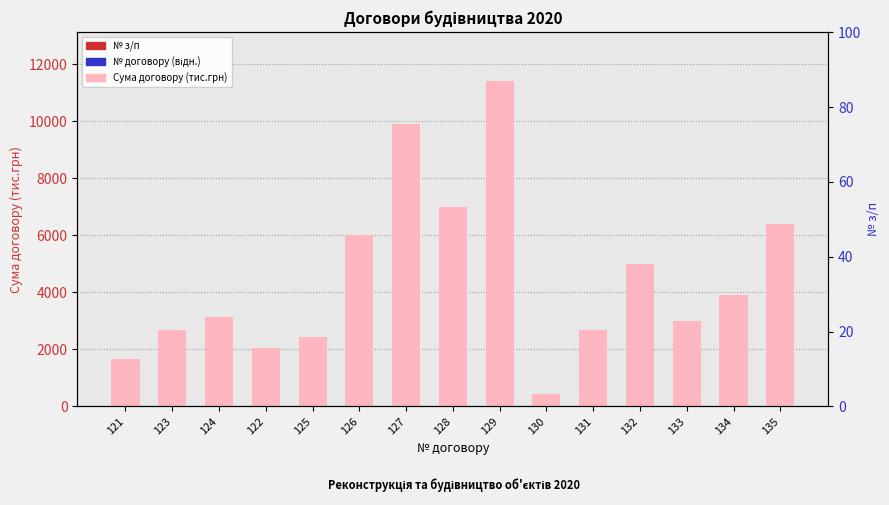

What is the maximum value for № з/п?

15.0